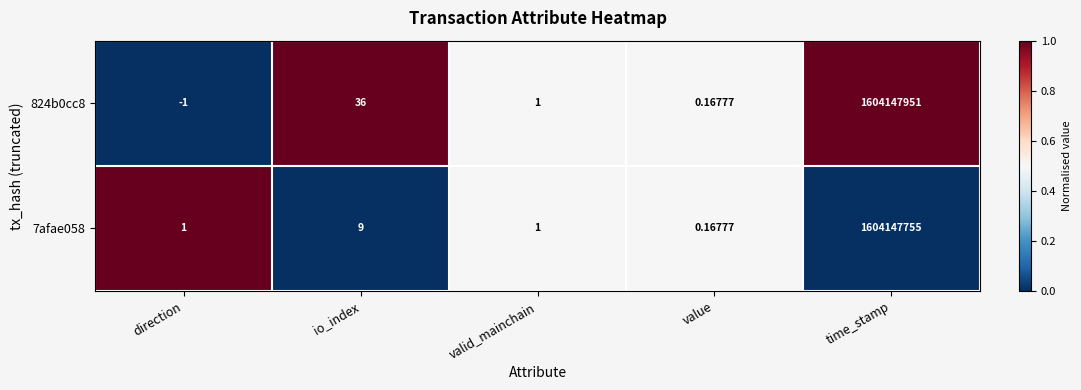

Which label corresponds to the largest value in the chart?

time_stamp